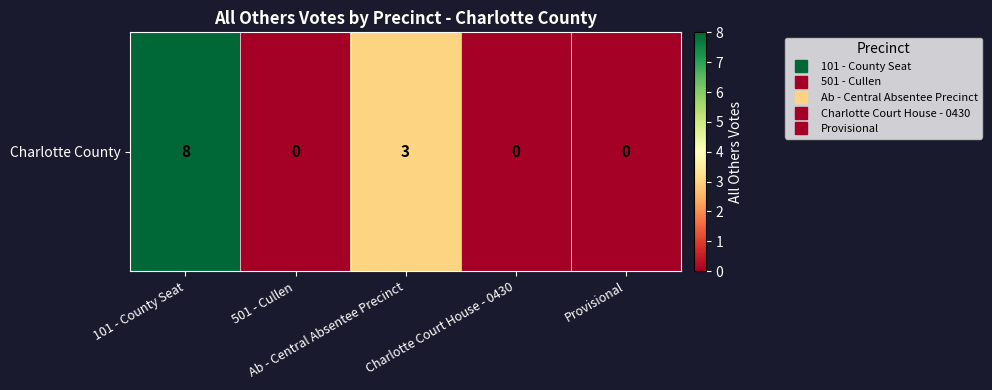

Reading left to right, extract all data points from this chart.

101 - County Seat=8	501 - Cullen=0	Ab - Central Absentee Precinct=3	Charlotte Court House - 0430=0	Provisional=0